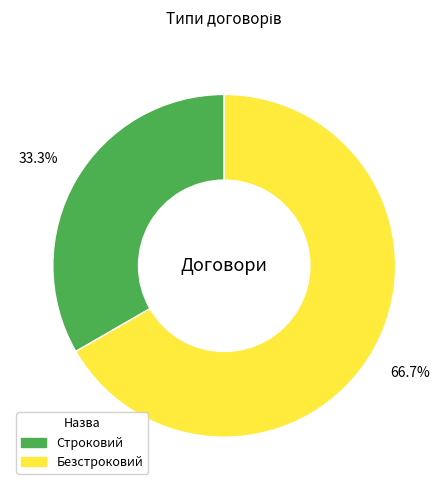

To the nearest percent, what is the average slice percentage?

50%